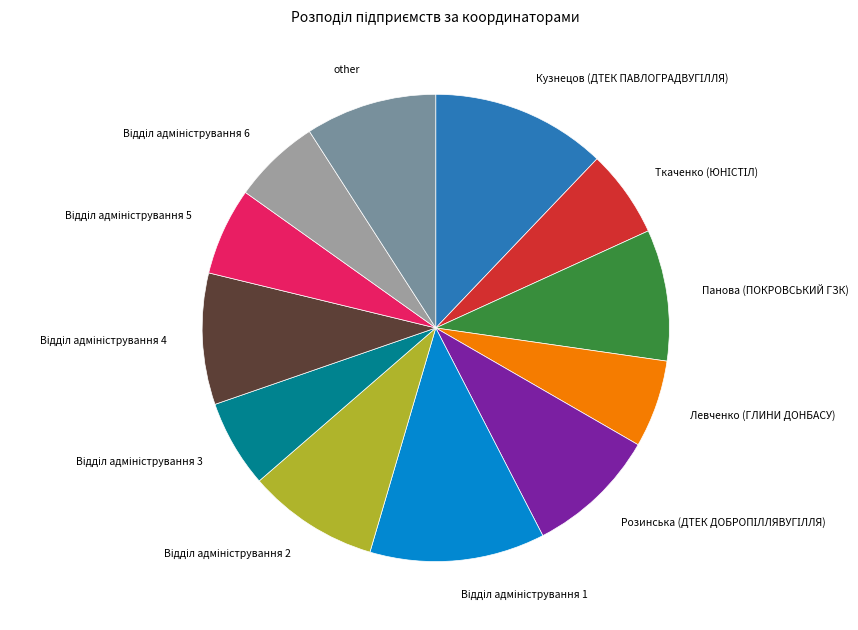

Is there a majority slice in this chart?

No